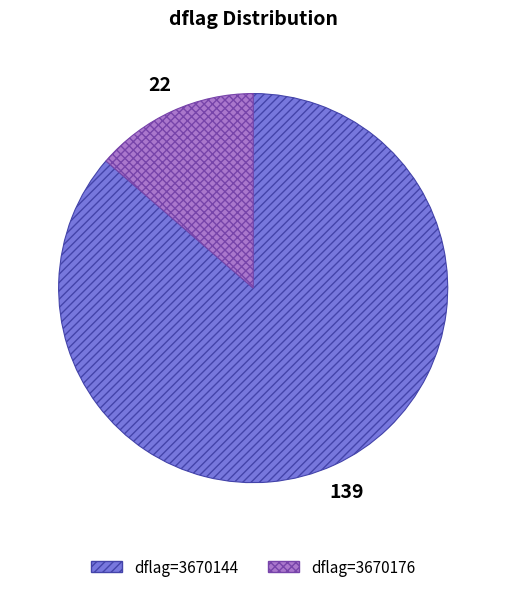

Is there any slice that represents more than half of the pie?

Yes